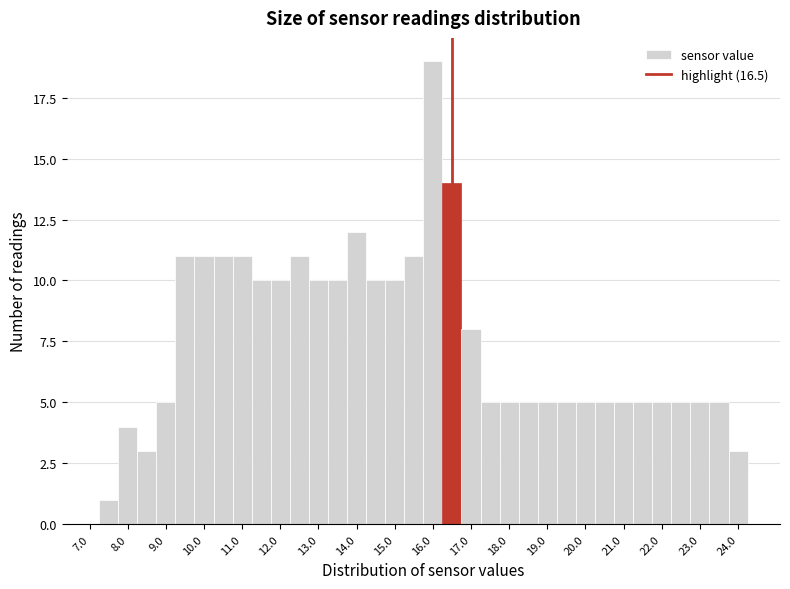

Reading left to right, list every bar in this chart as the range it spans on the x-axis followed by its height. Neither the bar edges nor the heights are printed on the chart, so give them approximately, as read against the axes.

7.25 to 7.75: 1
7.75 to 8.25: 4
8.25 to 8.75: 3
8.75 to 9.25: 5
9.25 to 9.75: 11
9.75 to 10.25: 11
10.25 to 10.75: 11
10.75 to 11.25: 11
11.25 to 11.75: 10
11.75 to 12.25: 10
12.25 to 12.75: 11
12.75 to 13.25: 10
13.25 to 13.75: 10
13.75 to 14.25: 12
14.25 to 14.75: 10
14.75 to 15.25: 10
15.25 to 15.75: 11
15.75 to 16.25: 19
16.25 to 16.75: 14
16.75 to 17.25: 8
17.25 to 17.75: 5
17.75 to 18.25: 5
18.25 to 18.75: 5
18.75 to 19.25: 5
19.25 to 19.75: 5
19.75 to 20.25: 5
20.25 to 20.75: 5
20.75 to 21.25: 5
21.25 to 21.75: 5
21.75 to 22.25: 5
22.25 to 22.75: 5
22.75 to 23.25: 5
23.25 to 23.75: 5
23.75 to 24.25: 3